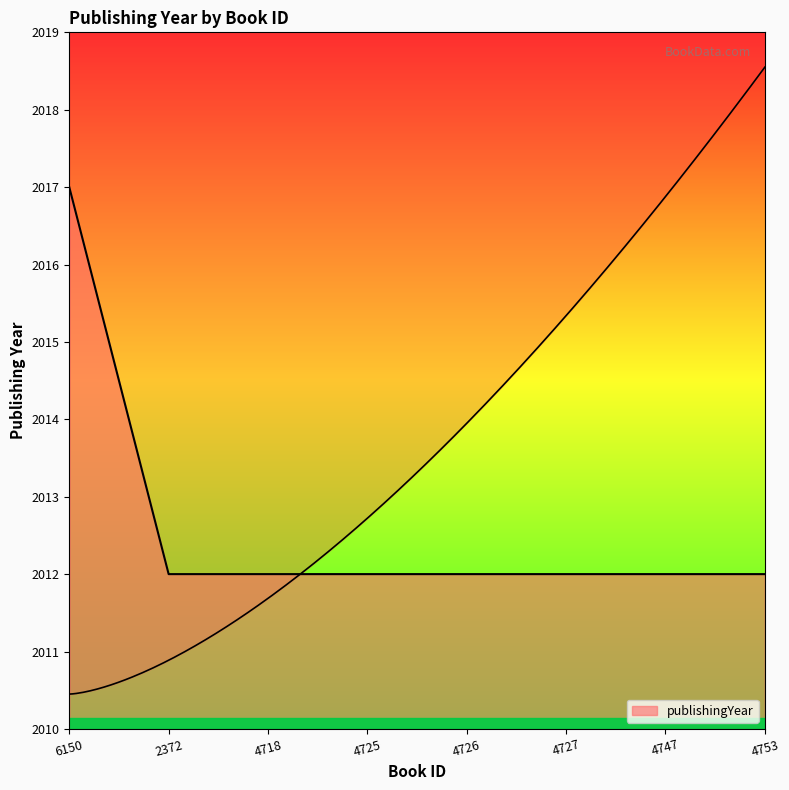

What is the ratio of the value at 2372 to the value at 4727?

1.0